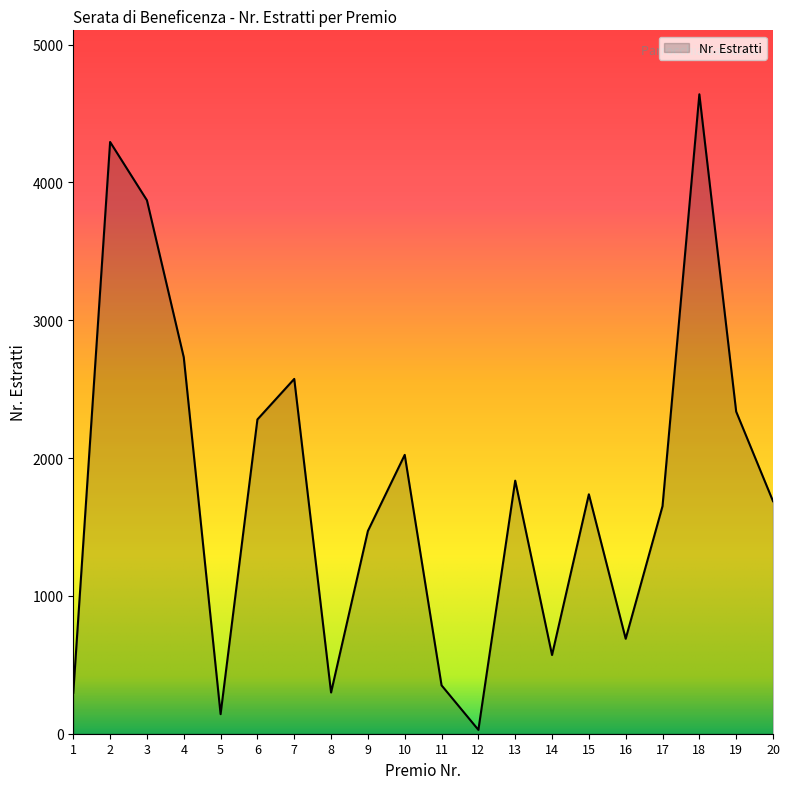

The value at 13 is 1836. True or false?

True